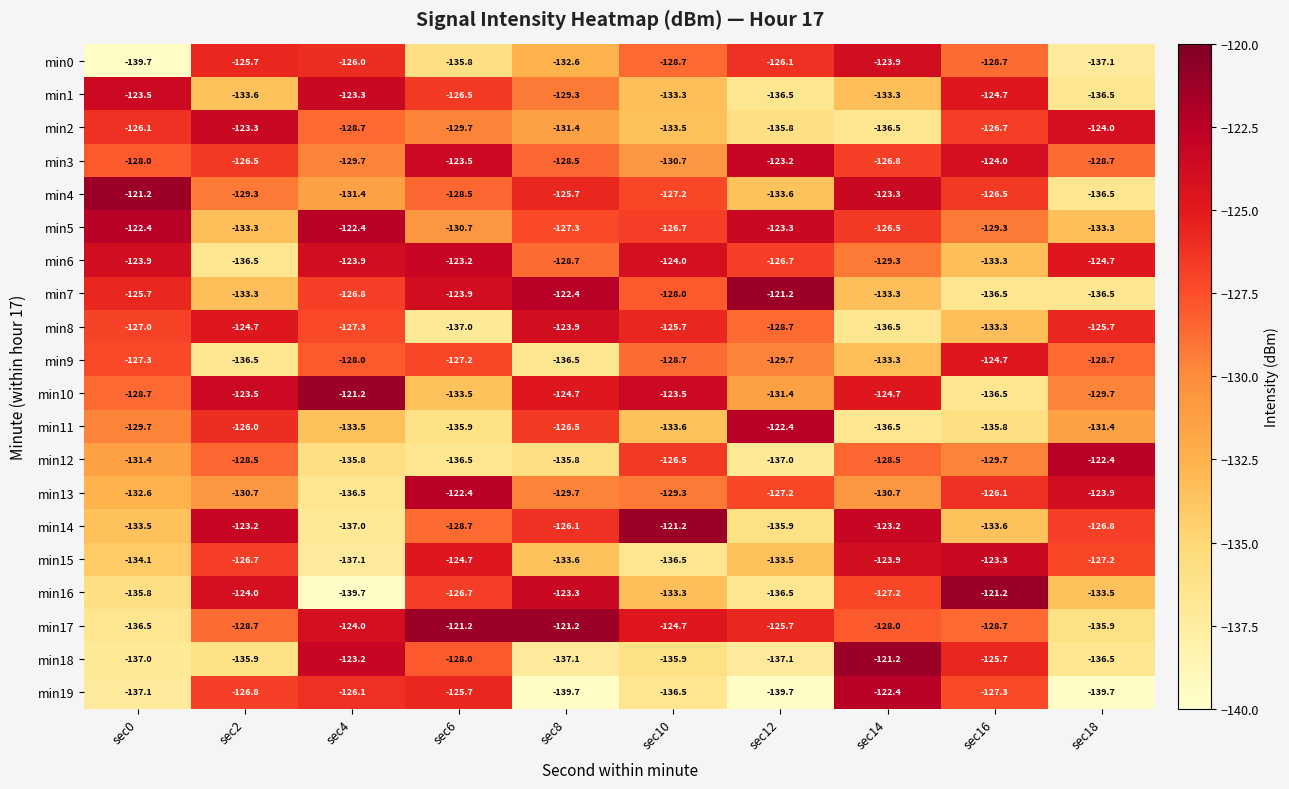

Where does the min12 series first go above -129?

sec2